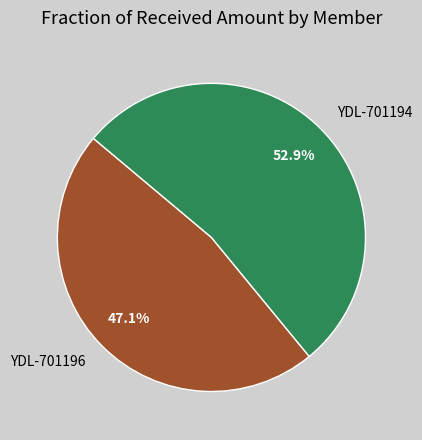

Does any single category account for the majority?

Yes